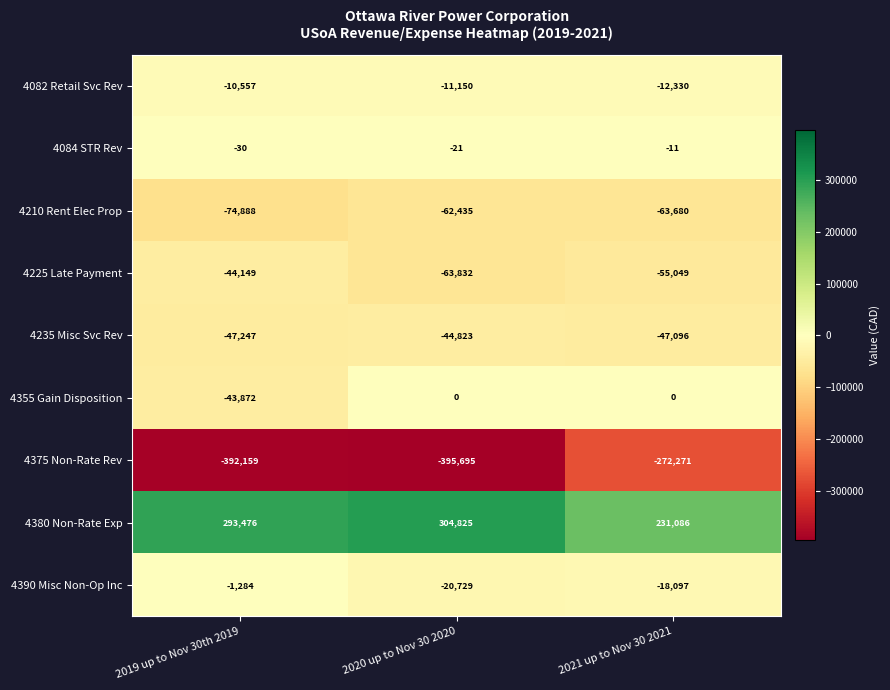

Which series has the largest range (max minus min)?

4375 Non-Rate Rev